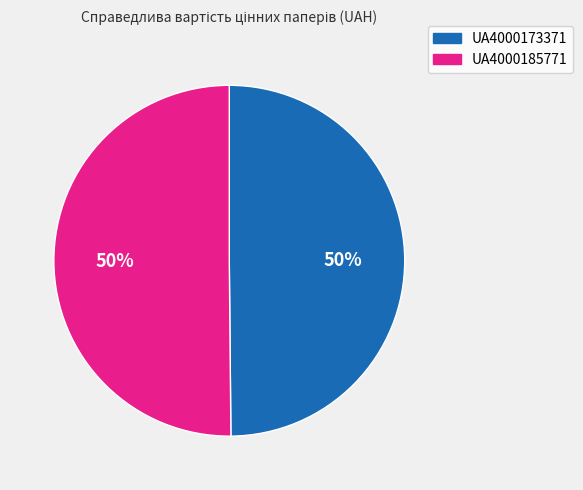

How many segments does this pie chart have?

2